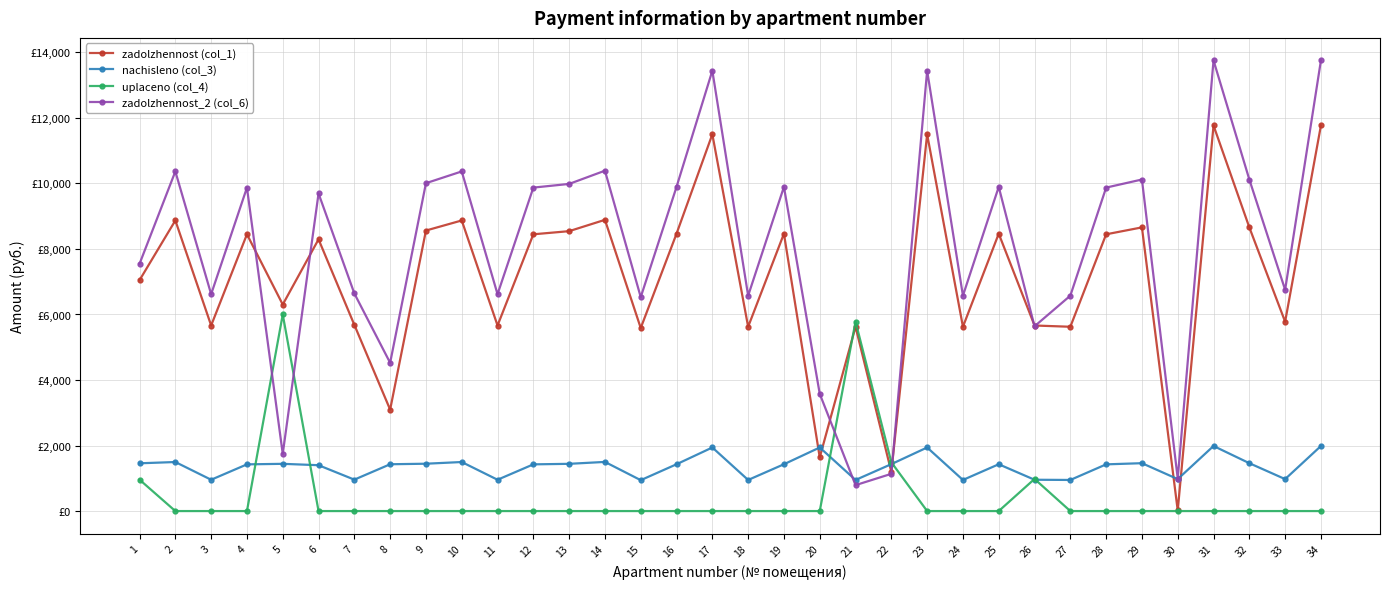

What is the average value of the zadolzhennost_2 (col_6) series?

8047.2